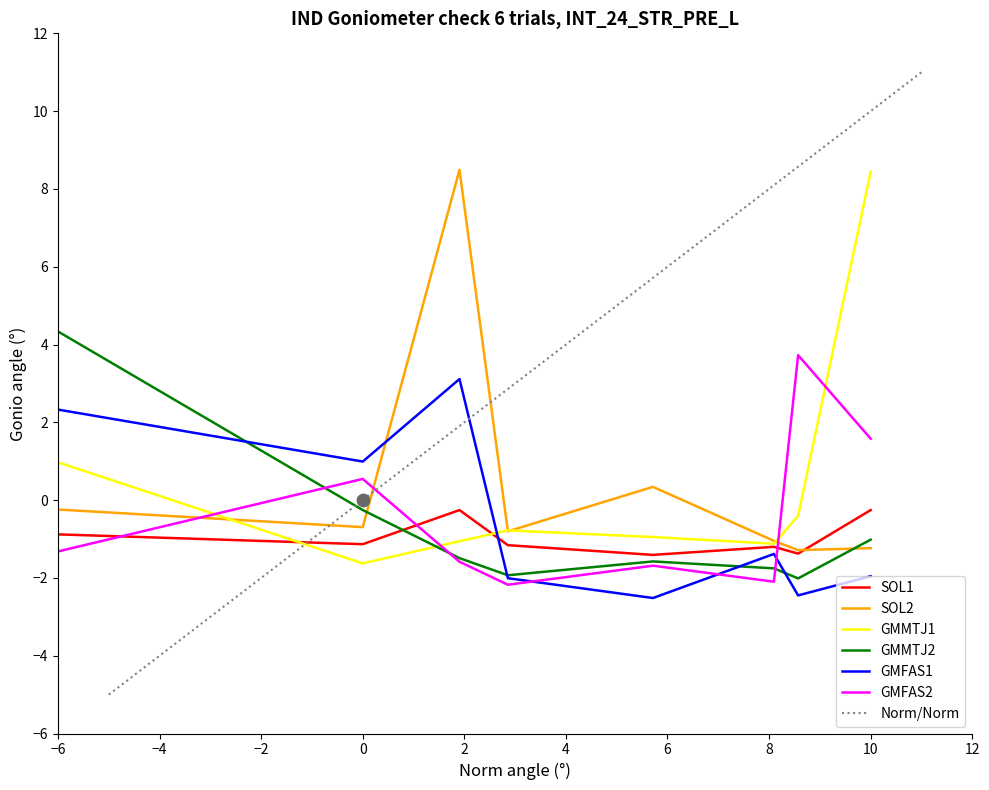

Which series reaches the minimum Y coordinate?

GMFAS1